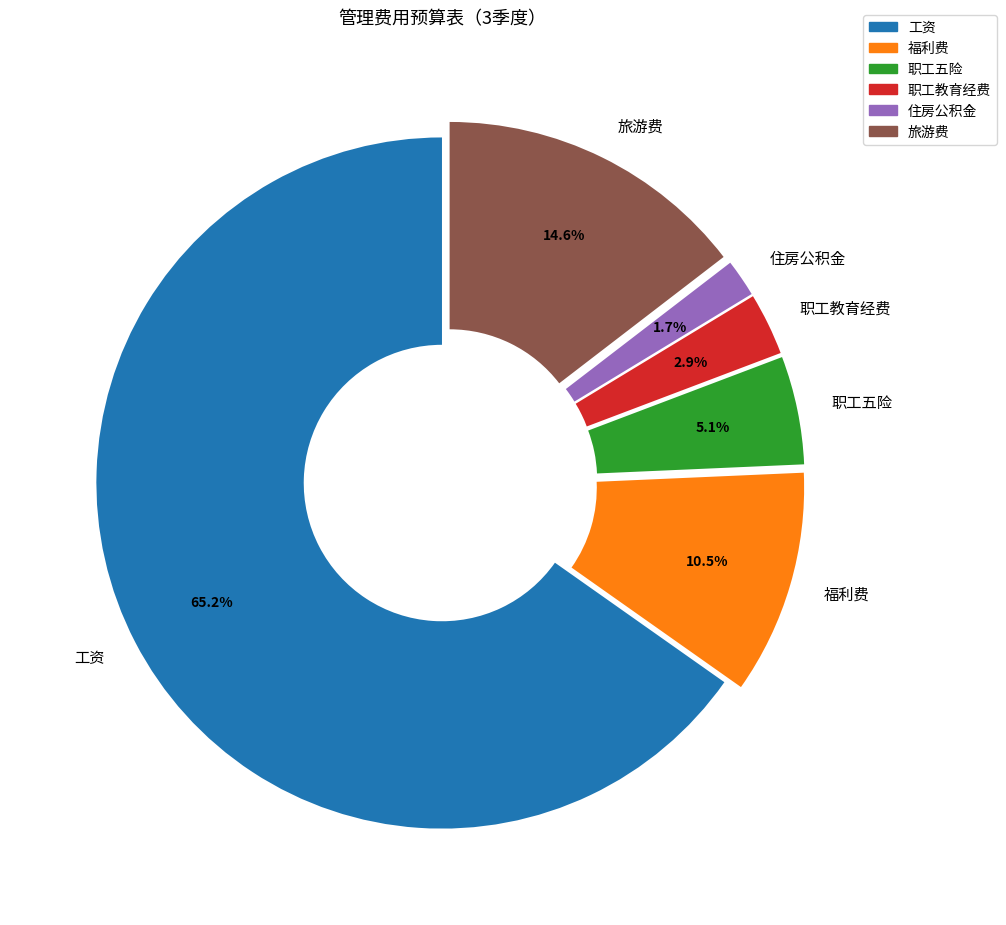

What is the largest slice in the pie chart?

工资